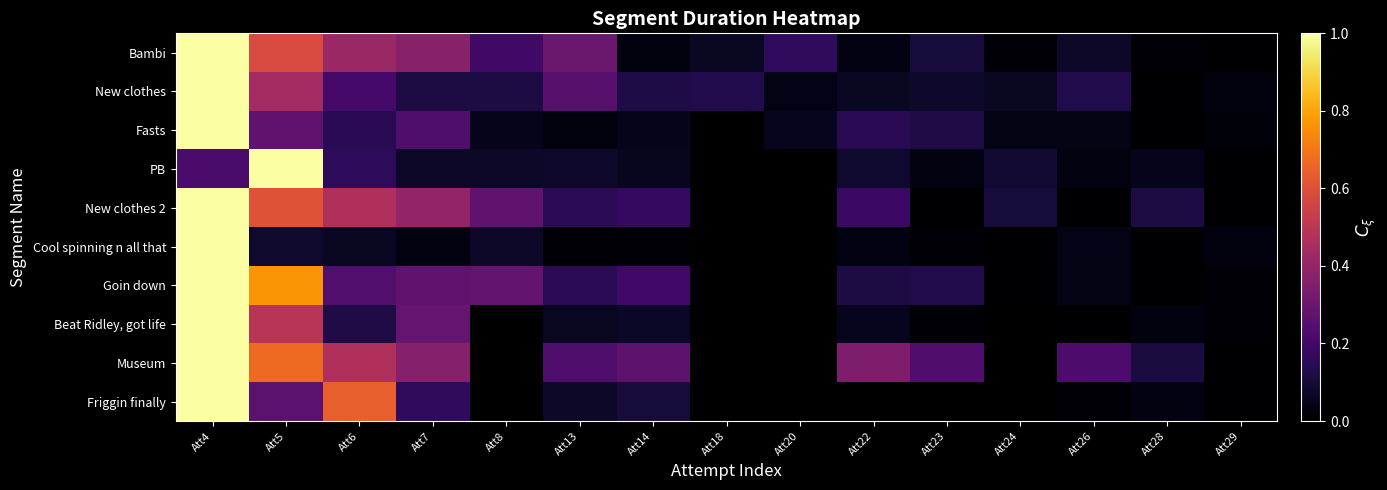

What is the sum of the Fasts values at Att6 and Att28?

0.1